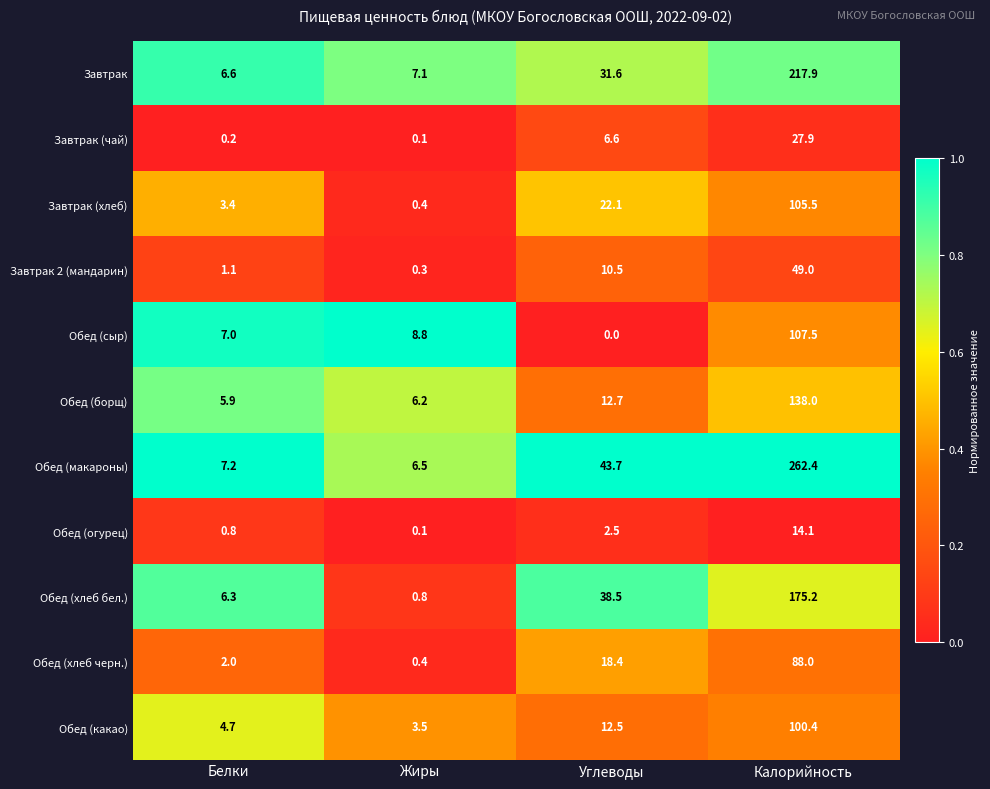

At which category is the sum across all series the highest?

Калорийность